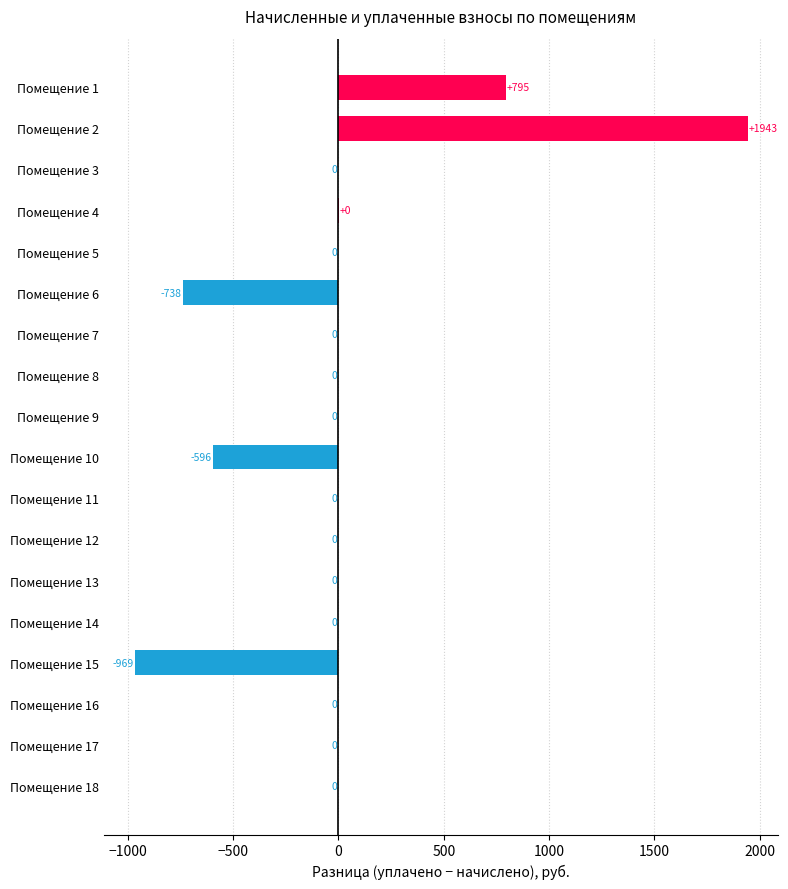

Which category has the highest value across all series?

Помещение 2